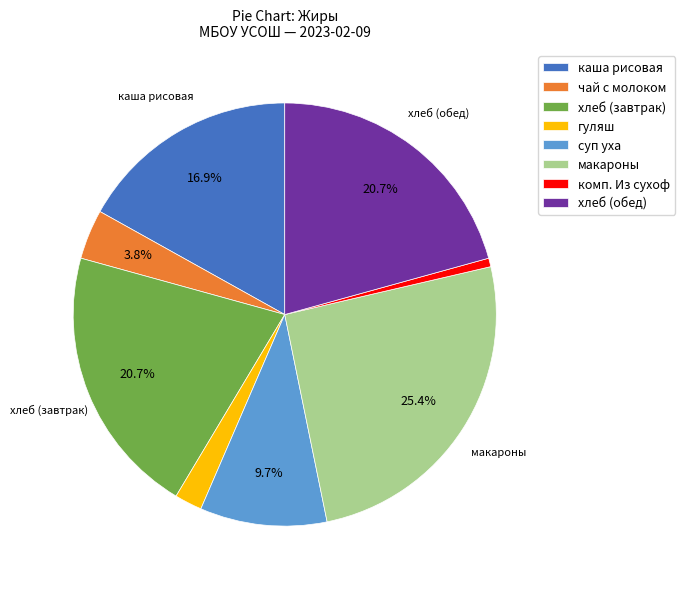

Count the number of slices in the pie.

8